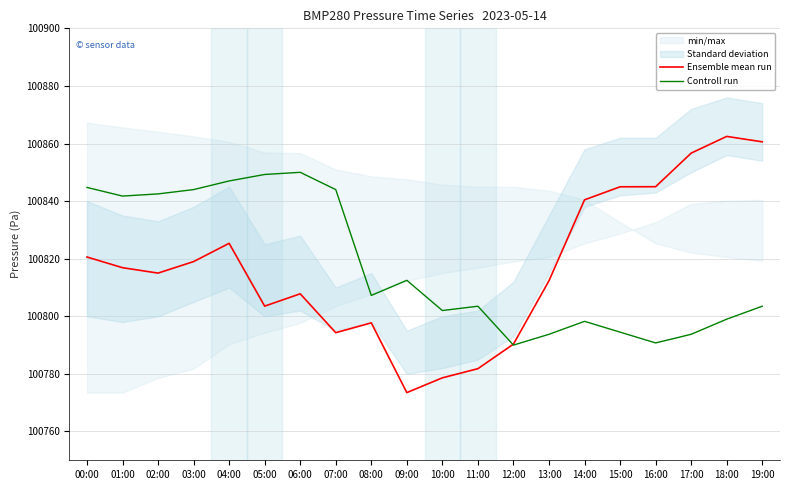

Which series has the largest total across all categories?

Controll run